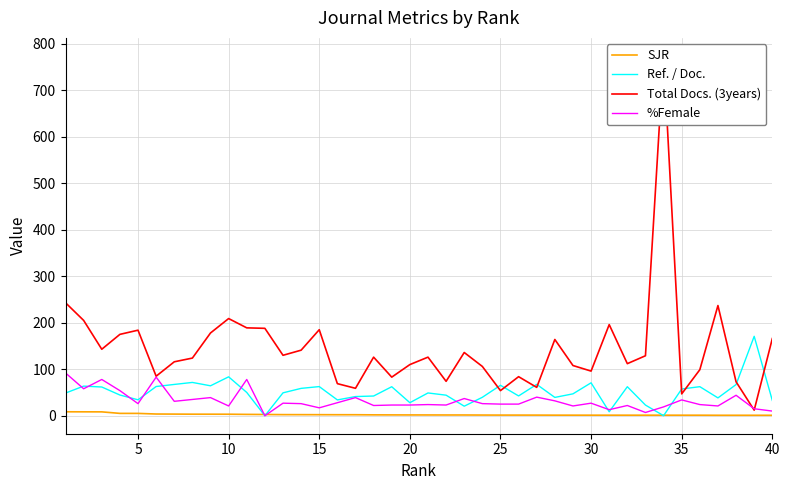

What is the highest value of the Ref. / Doc. series?

170.8